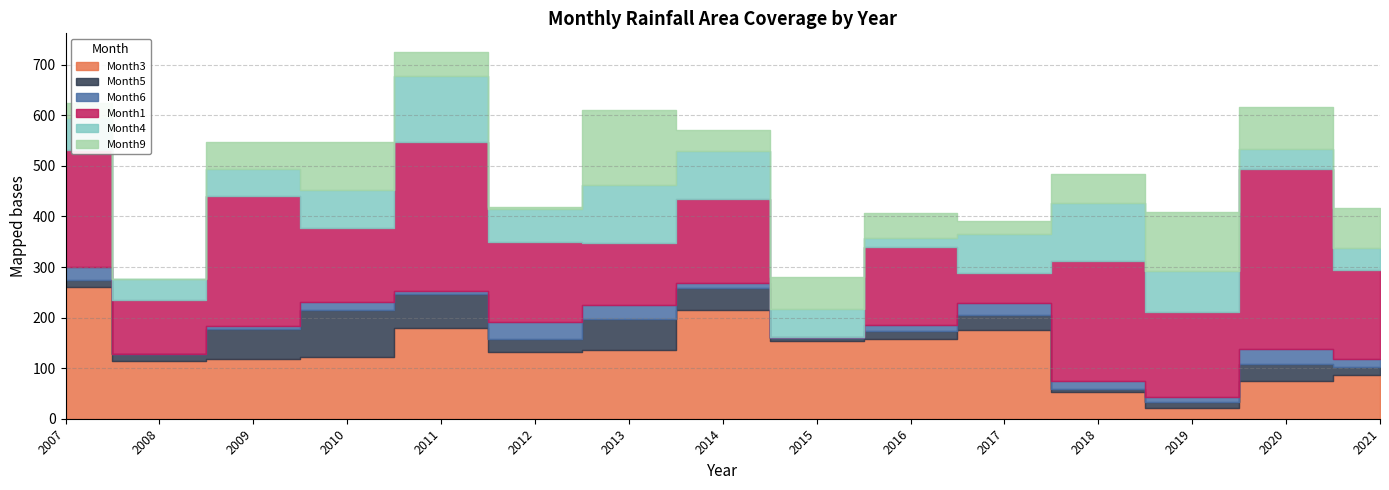

True or false: Month6 has a value of 9.4 at 2019.

True